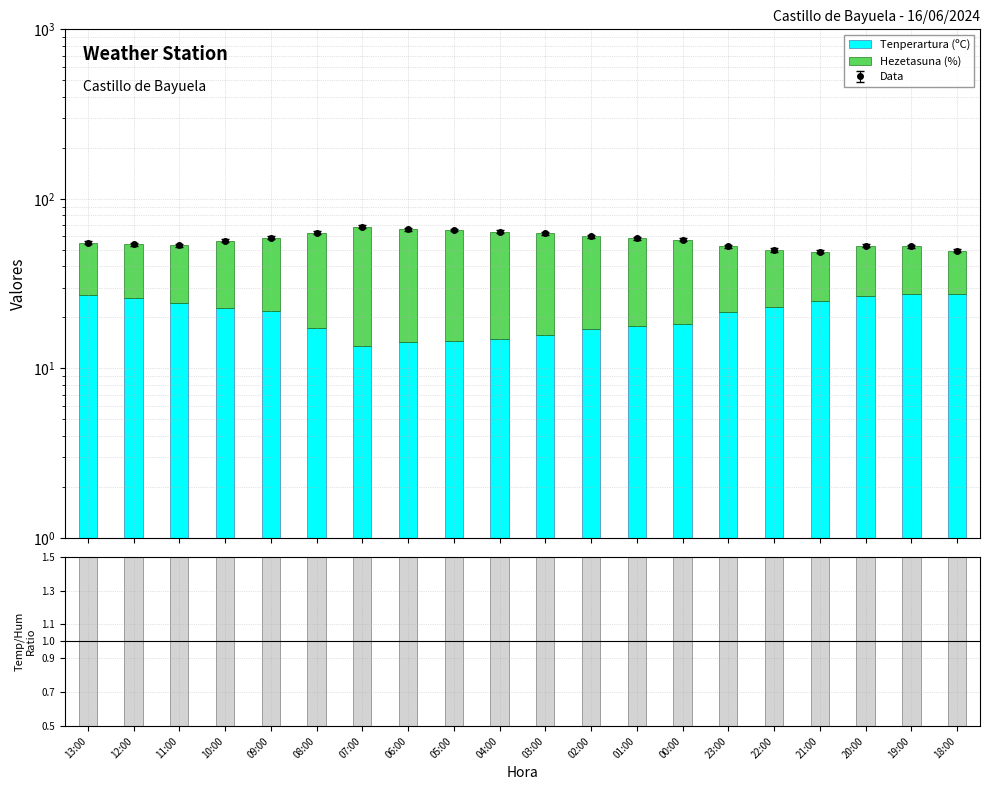

What is the average value of the Hezetasuna (%) series?

36.7